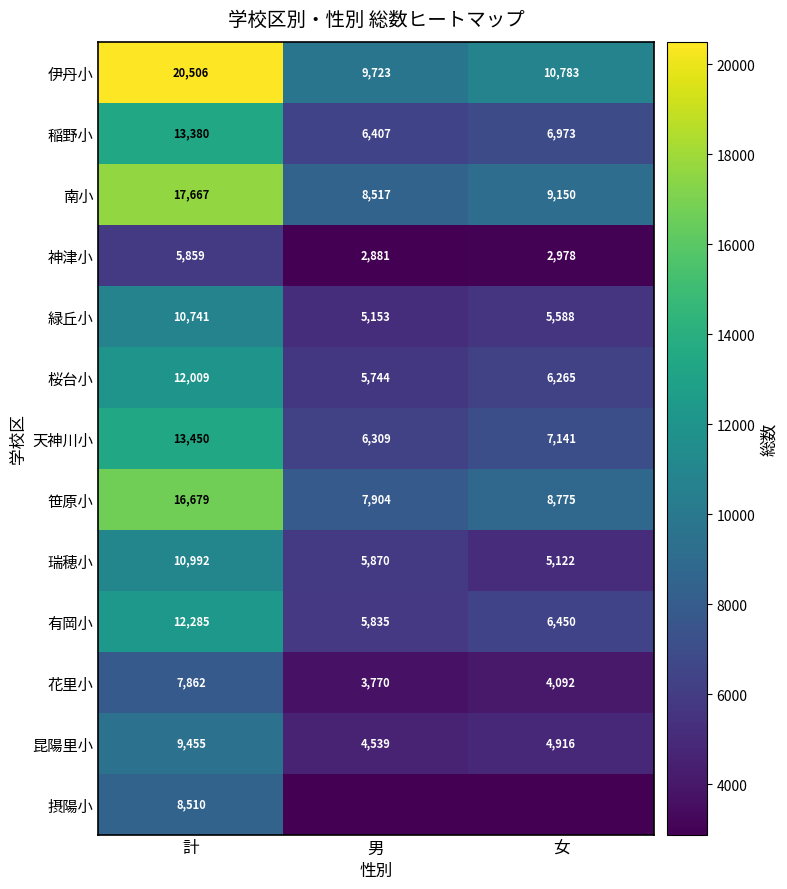

Rank the categories by 緑丘小 value from highest to lowest.

計, 女, 男